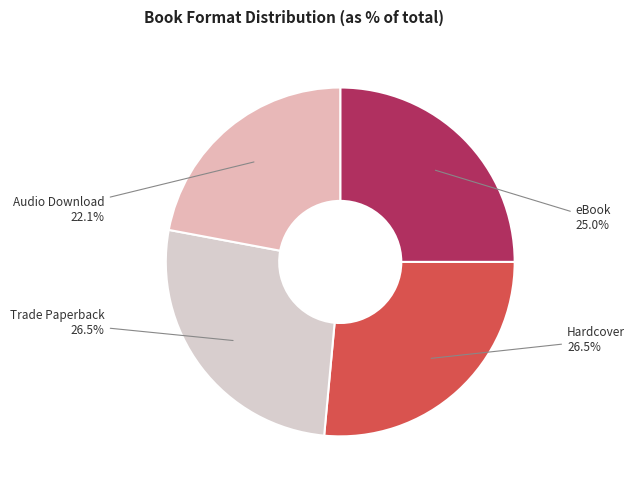

Count the number of slices in the pie.

4